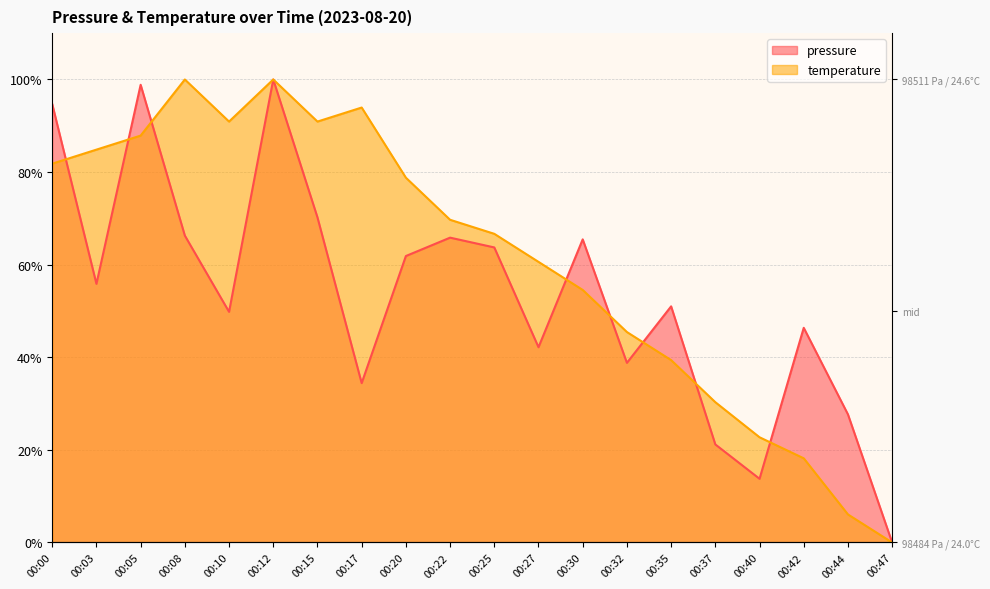

Does the chart display data point markers on the line(s)?

No